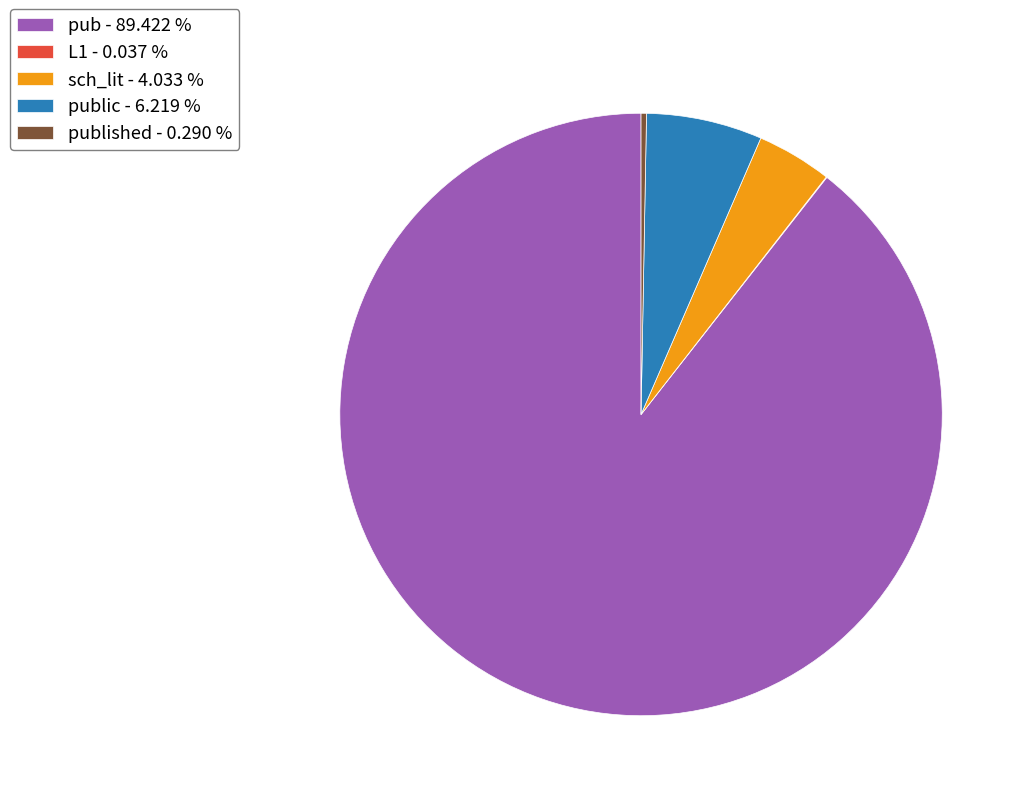

Is the sum of published - 0.290 % and public - 6.219 % greater than half?

No